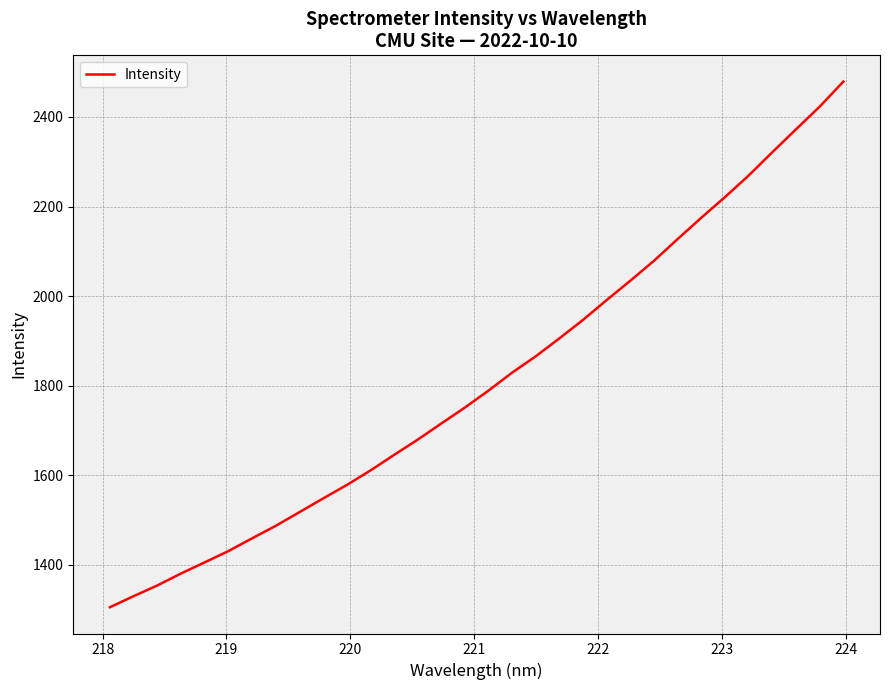

What is the smallest value displayed?

1305.7